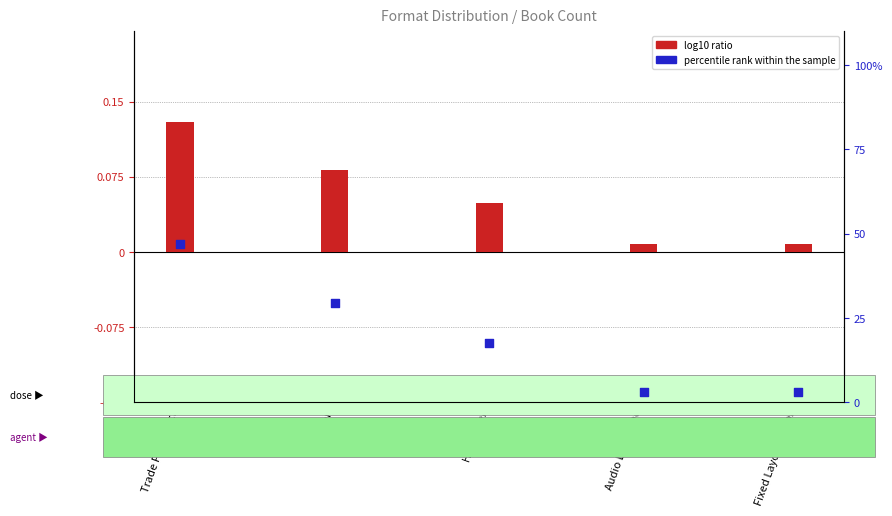

What are all the series names shown in the legend?

log10 ratio, percentile rank within the sample